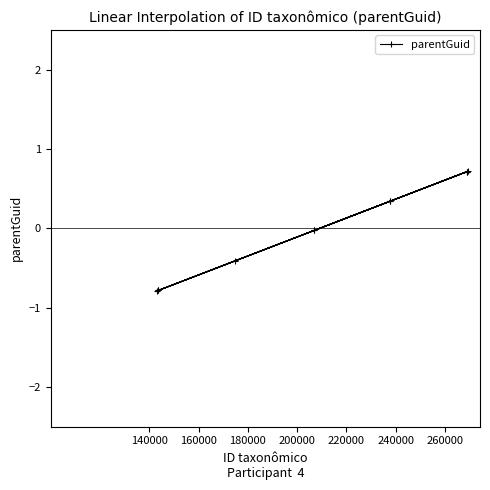

What is the greatest value displayed?

0.7